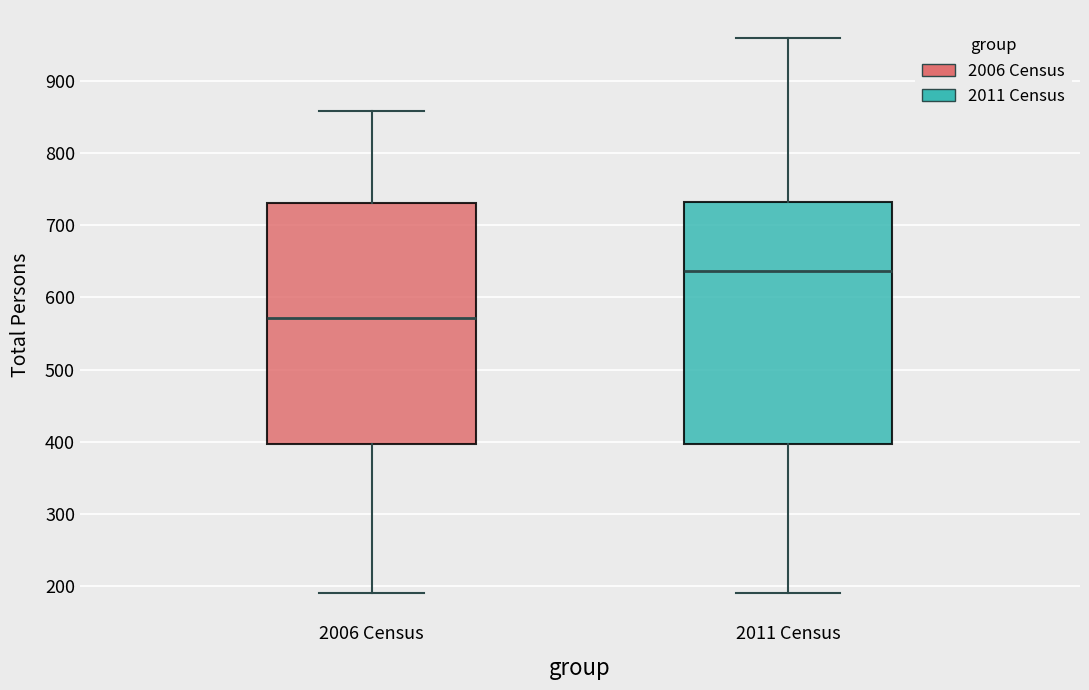

Which box has the lowest median line?

2006 Census